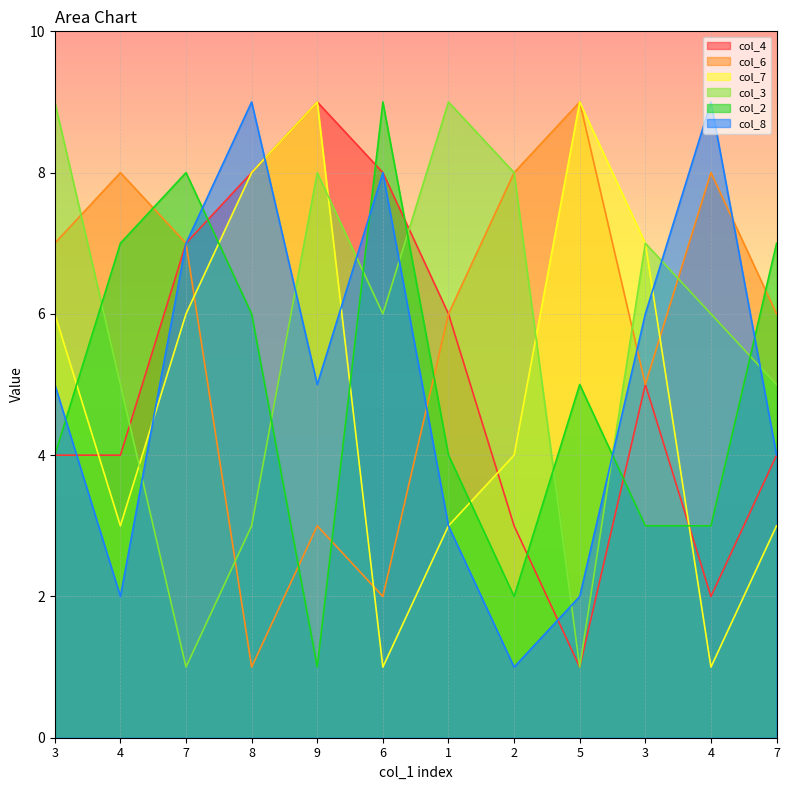

What is the sum of the col_3 values at 8 and 5?

4